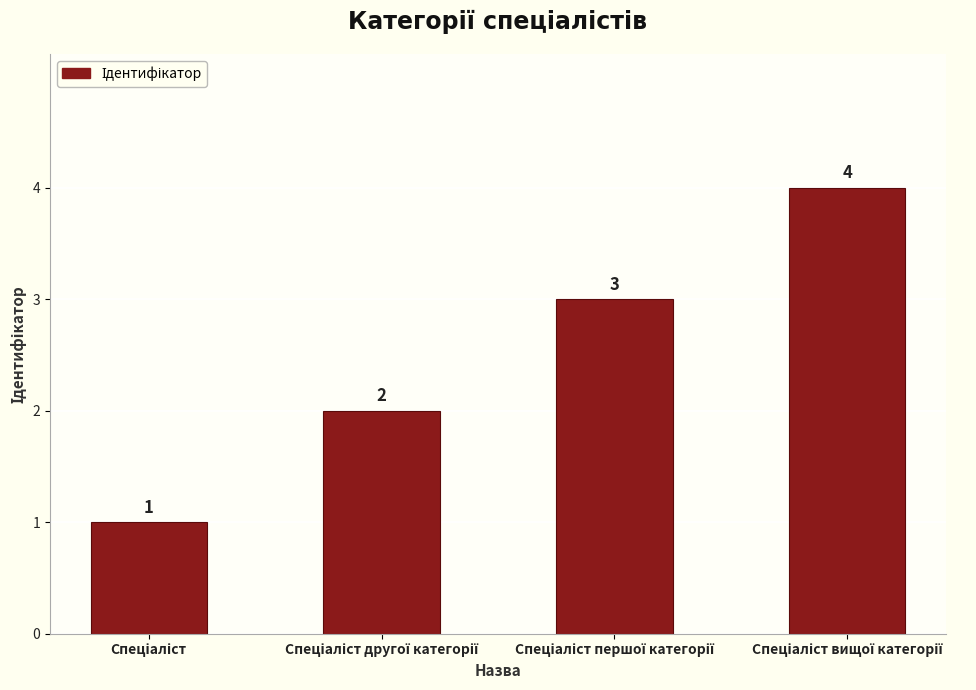

What is the value of the 1st bar from the left?

1